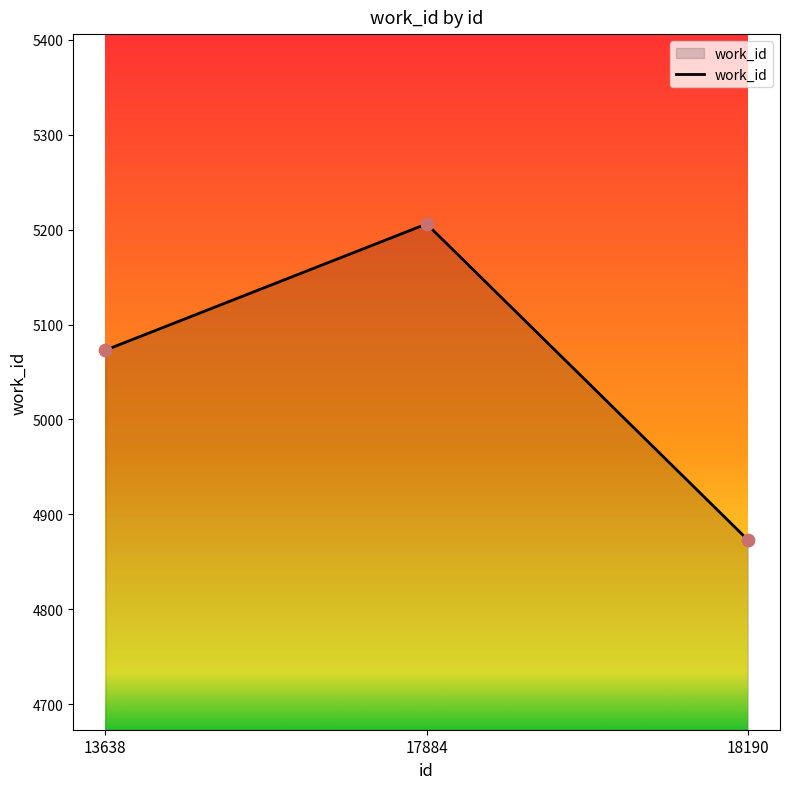

What is the ratio of the value at 17884 to the value at 13638?

1.0